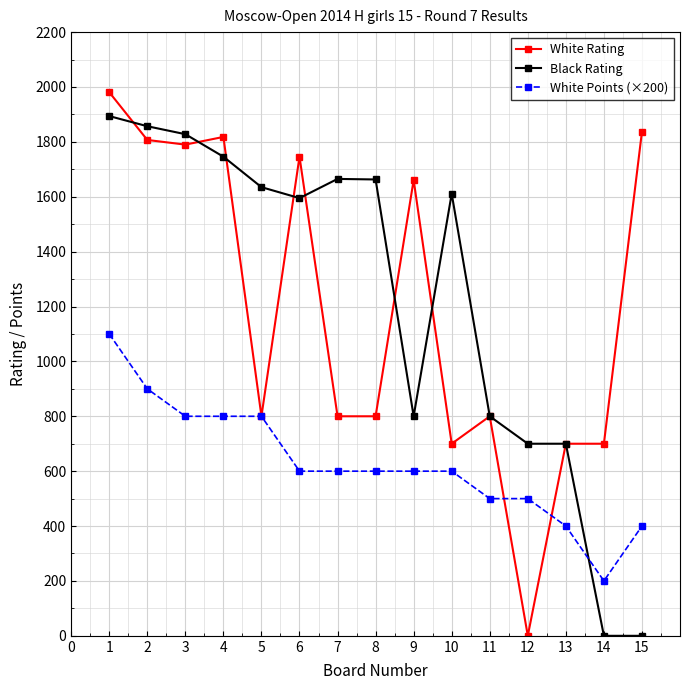

List the series in order of their peak value, lowest first.

White Points (×200), Black Rating, White Rating